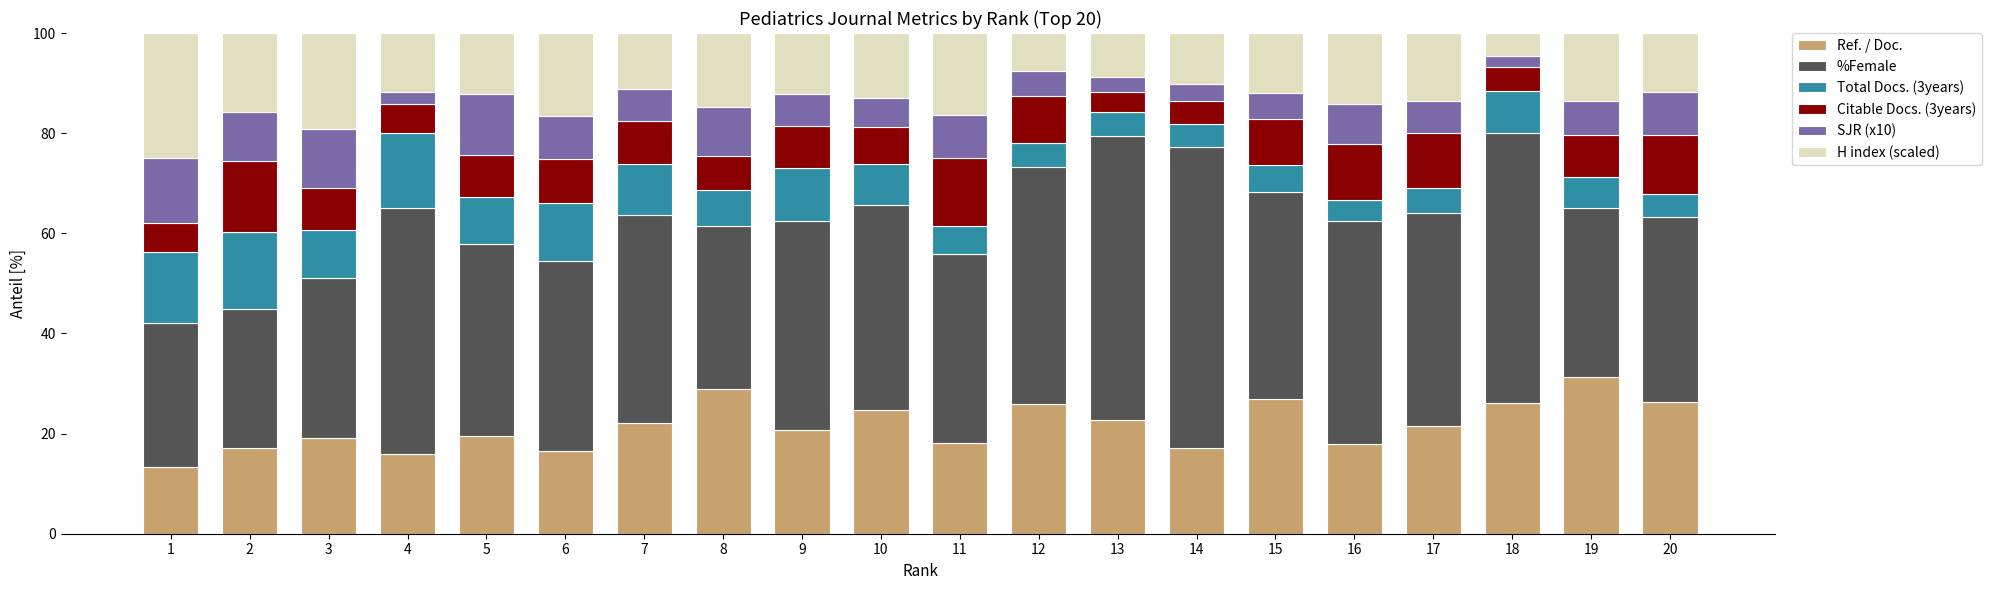

Which category has the highest value in the Ref. / Doc. series?

19